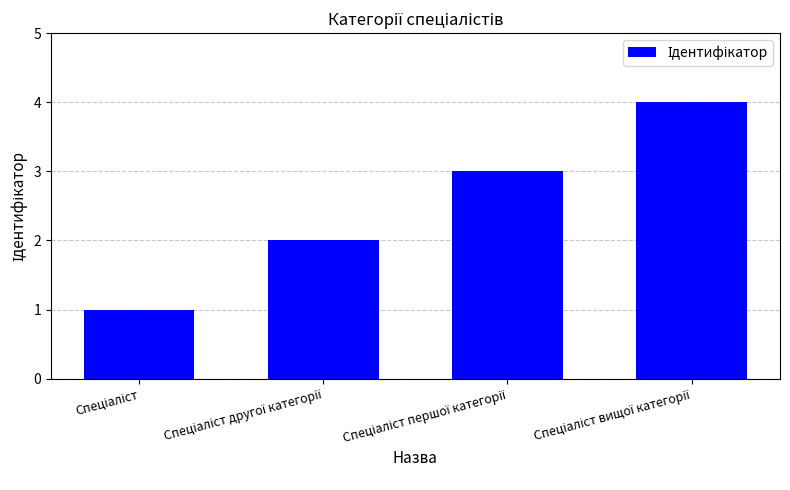

Count the number of data series in this chart.

1